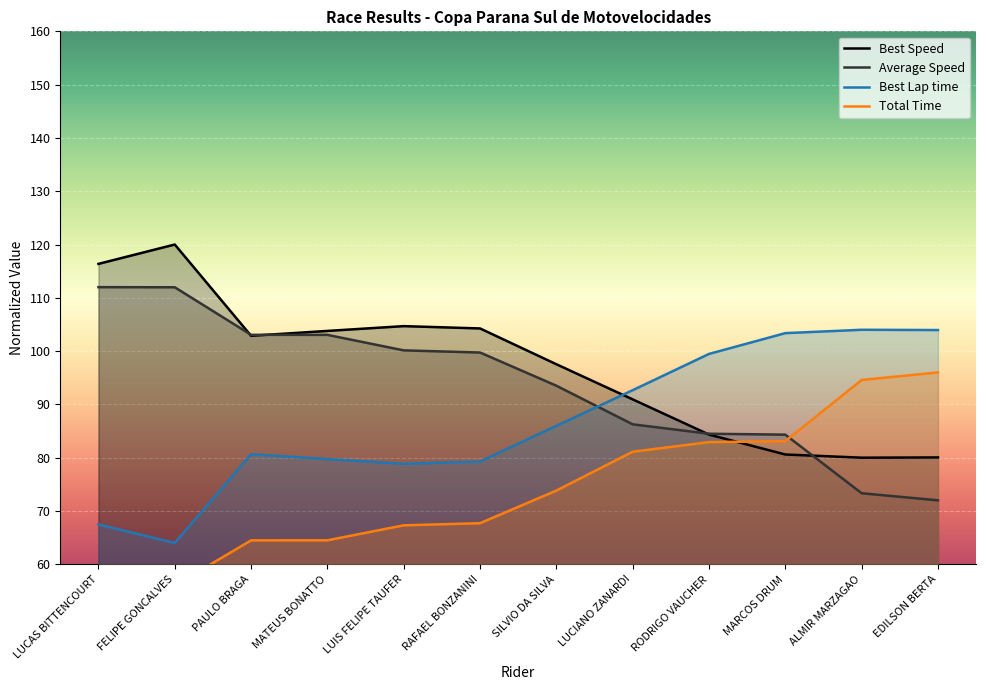

At how many categories does at least one series exceed 75?

12